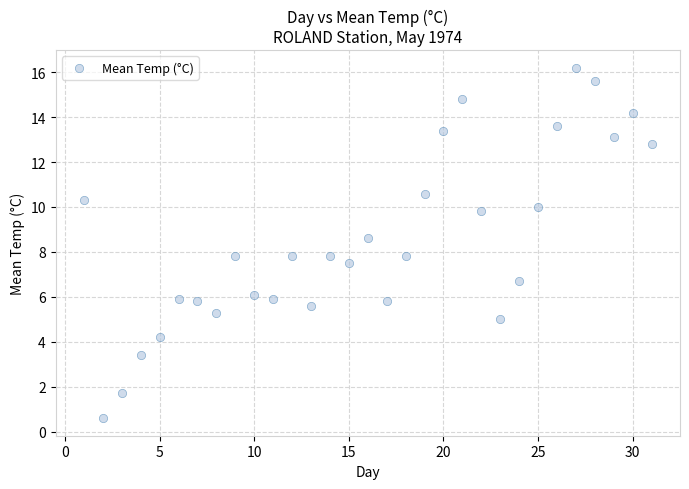

What is the range of Y values (max minus min)?

15.6